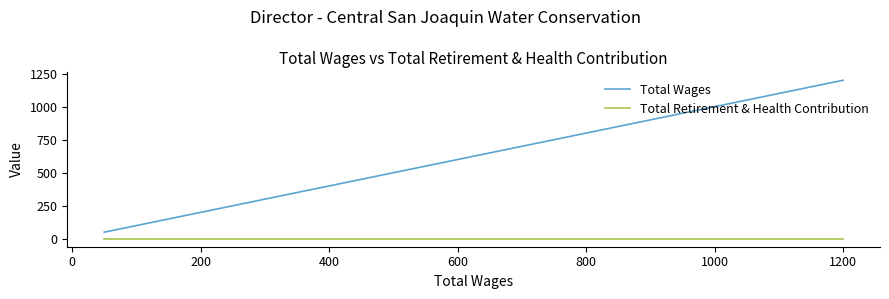

True or false: Total Wages and Total Retirement & Health Contribution cross at least once.

False